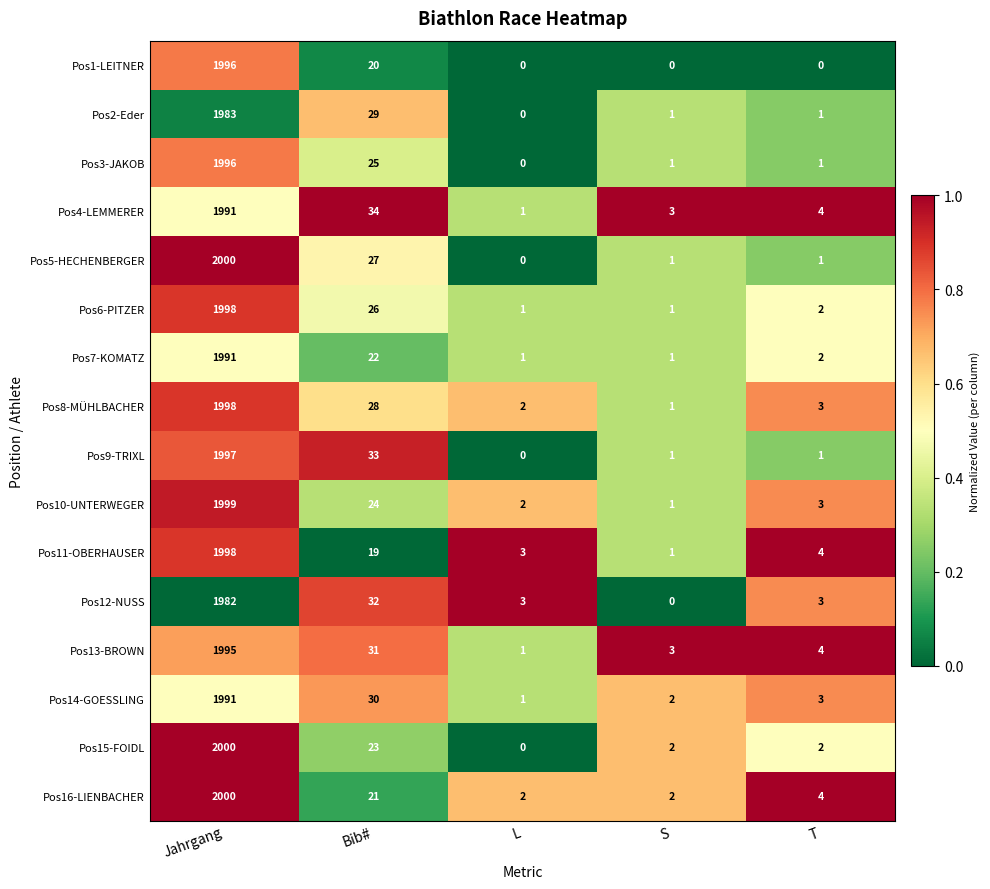

What is the highest value of the Pos11-OBERHAUSER series?

1998